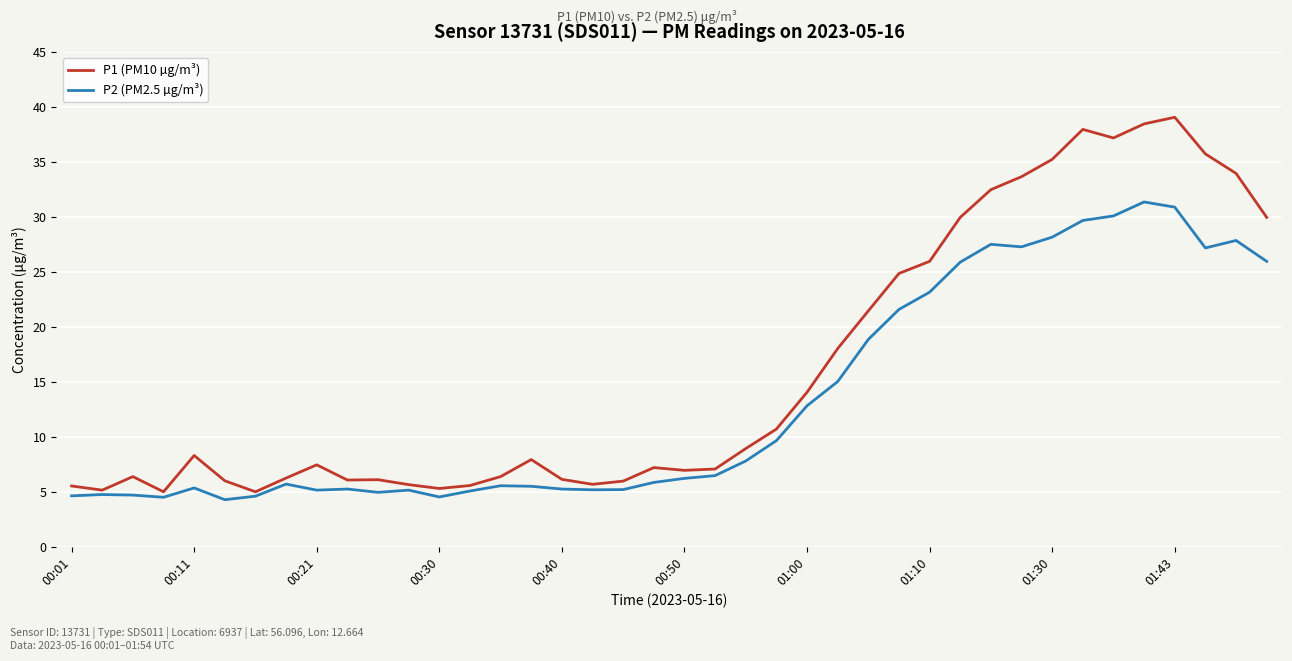

True or false: P1 (PM10 µg/m³) has more than 1 interior local peaks.

True